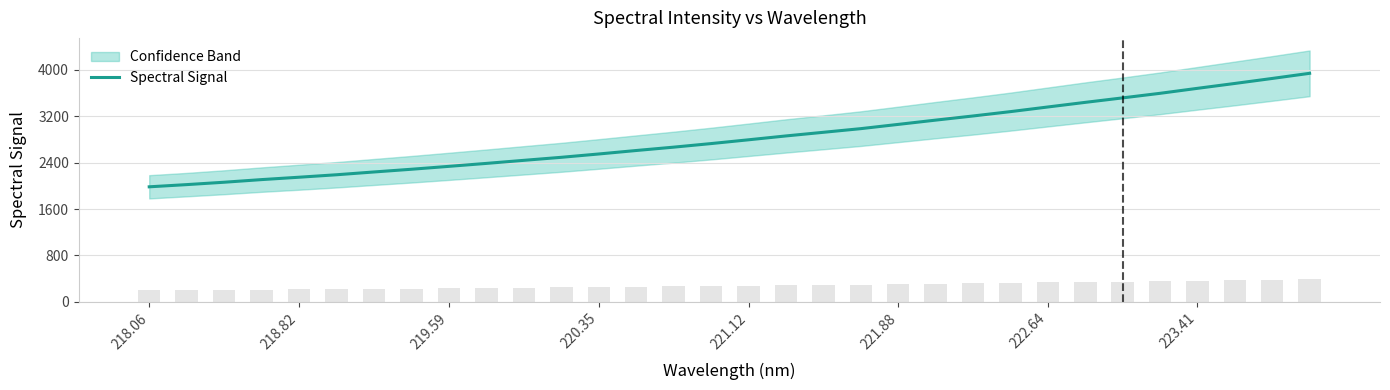

What is the minimum value for Spectral Signal?

1982.4